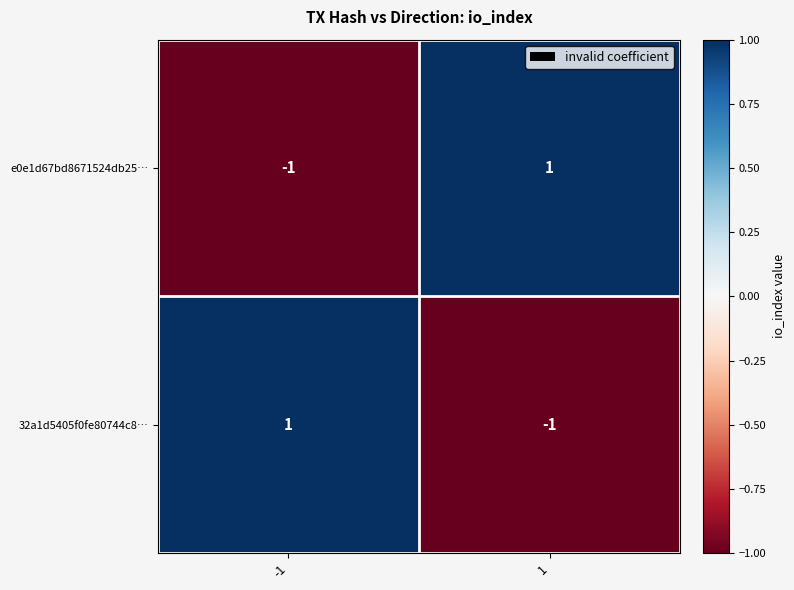

True or false: 32a1d5405f0fe80744c8… has a value of -1 at 1.

True